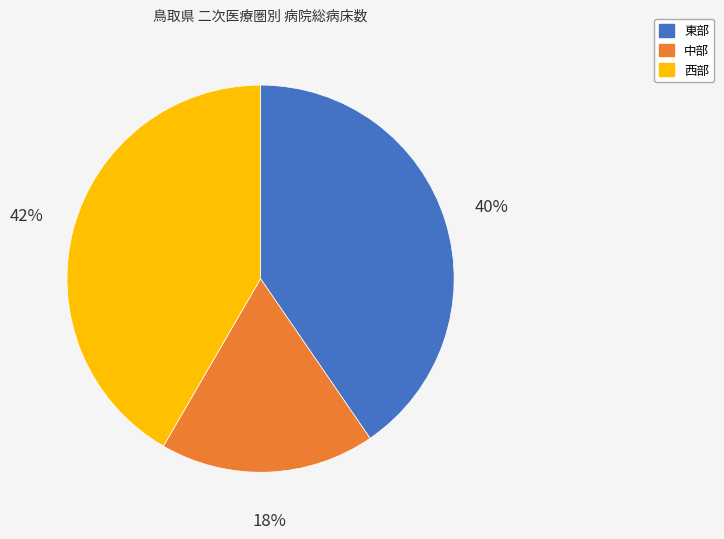

To the nearest percent, what percentage of the pie is 中部?

18%